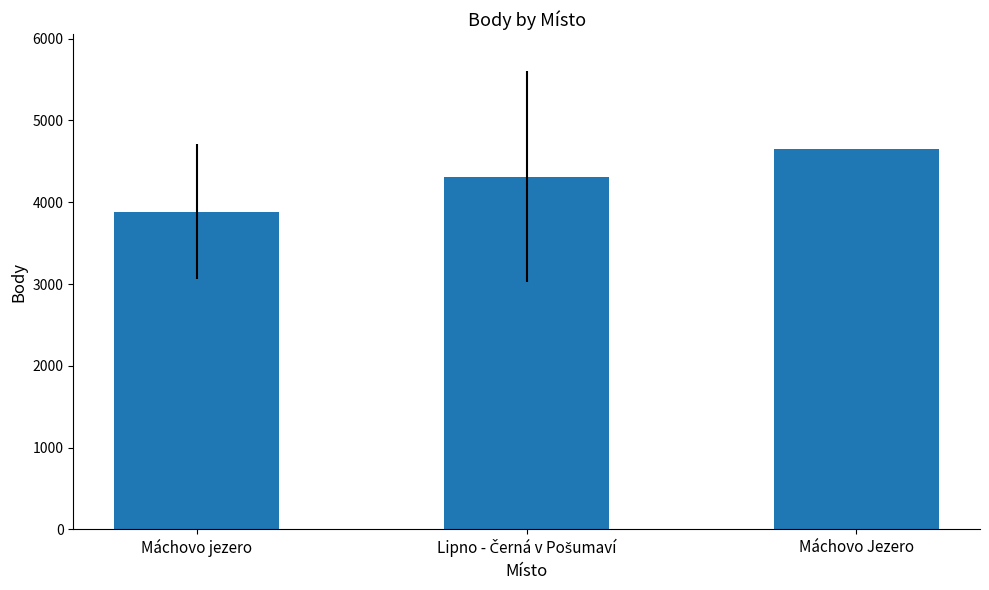

What is the difference between the maximum and second lowest values?

345.0